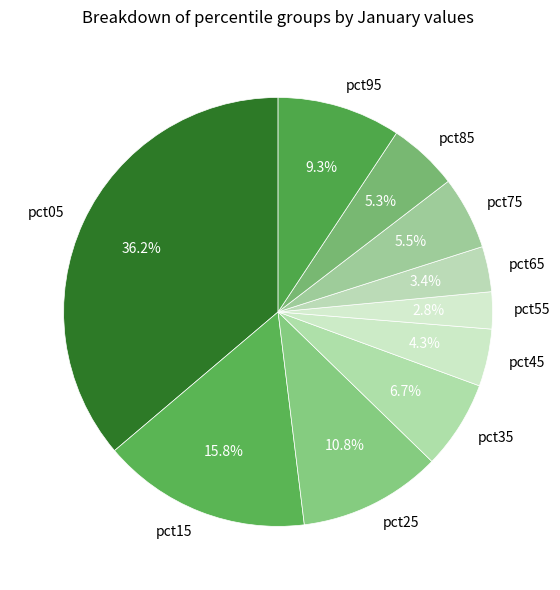

To the nearest percent, what is the difference between the largest and smallest slice percentages?

33%